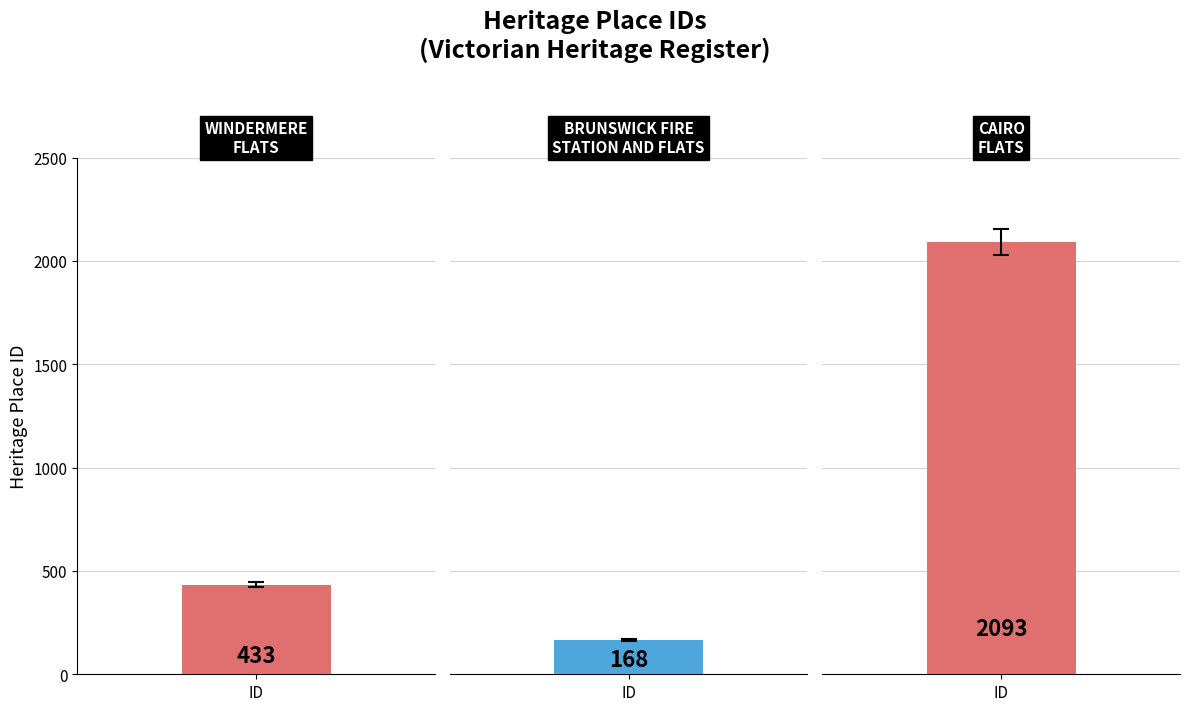

What is the label of the 1st bar from the left?

WINDERMERE FLATS